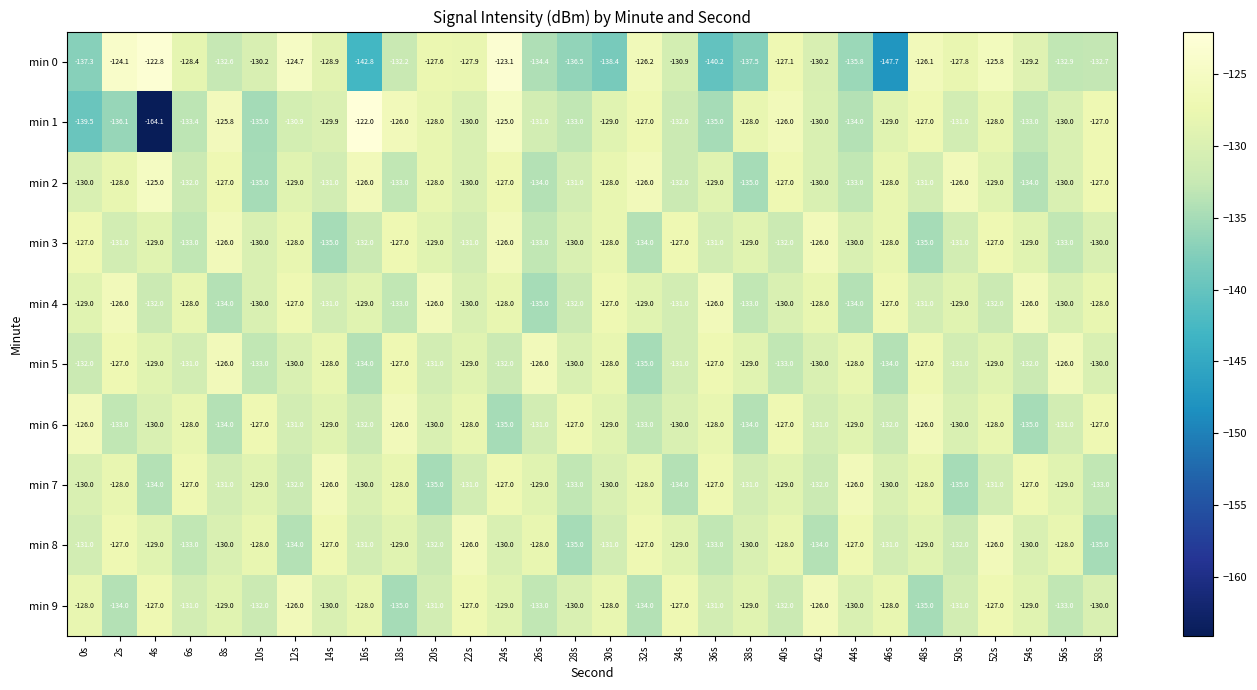

Is it true that min 2 equals -129.0 at 36s?

True